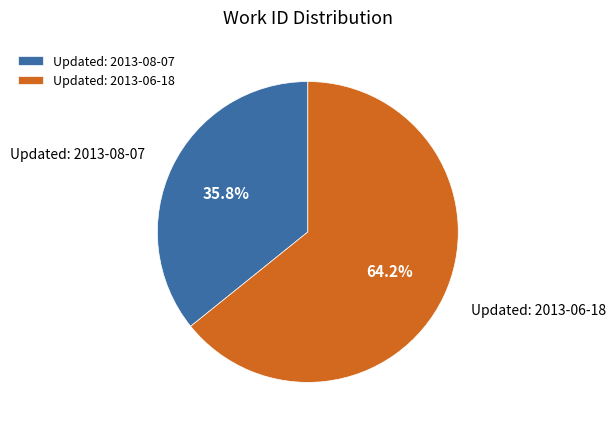

Is there a majority slice in this chart?

Yes